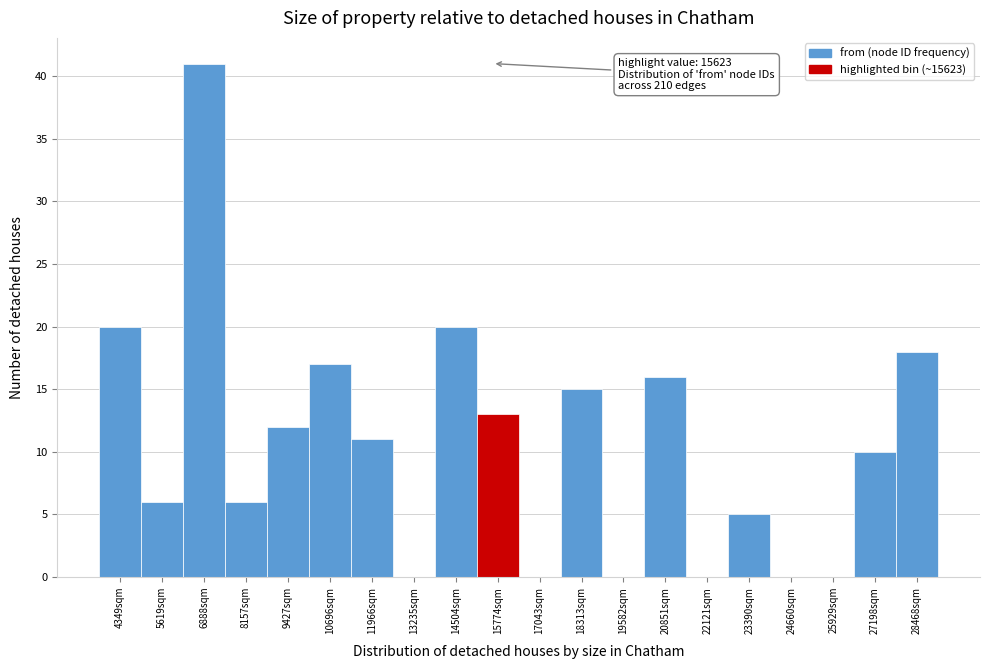

Which range on the x-axis has the tallest bar?

6200 to 7600